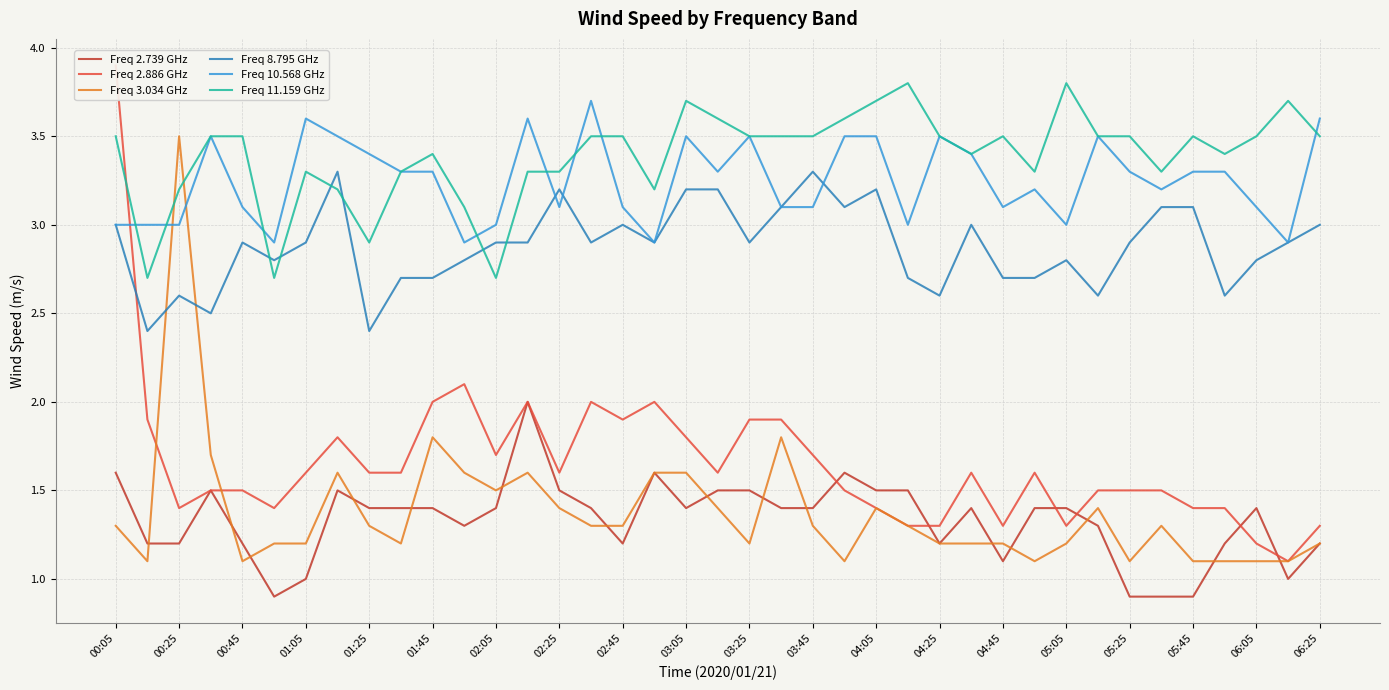

True or false: Freq 2.739 GHz has more than 2 interior local peaks.

True